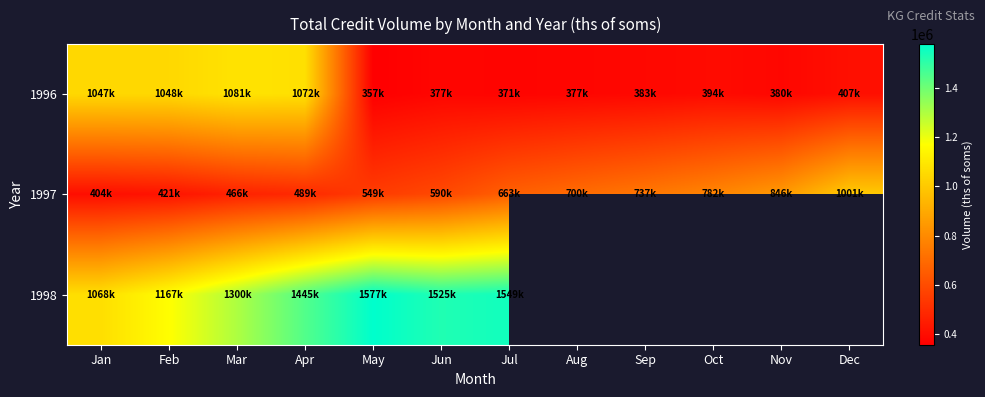

What is the spread (max minus min) of values at Feb?

745818.2